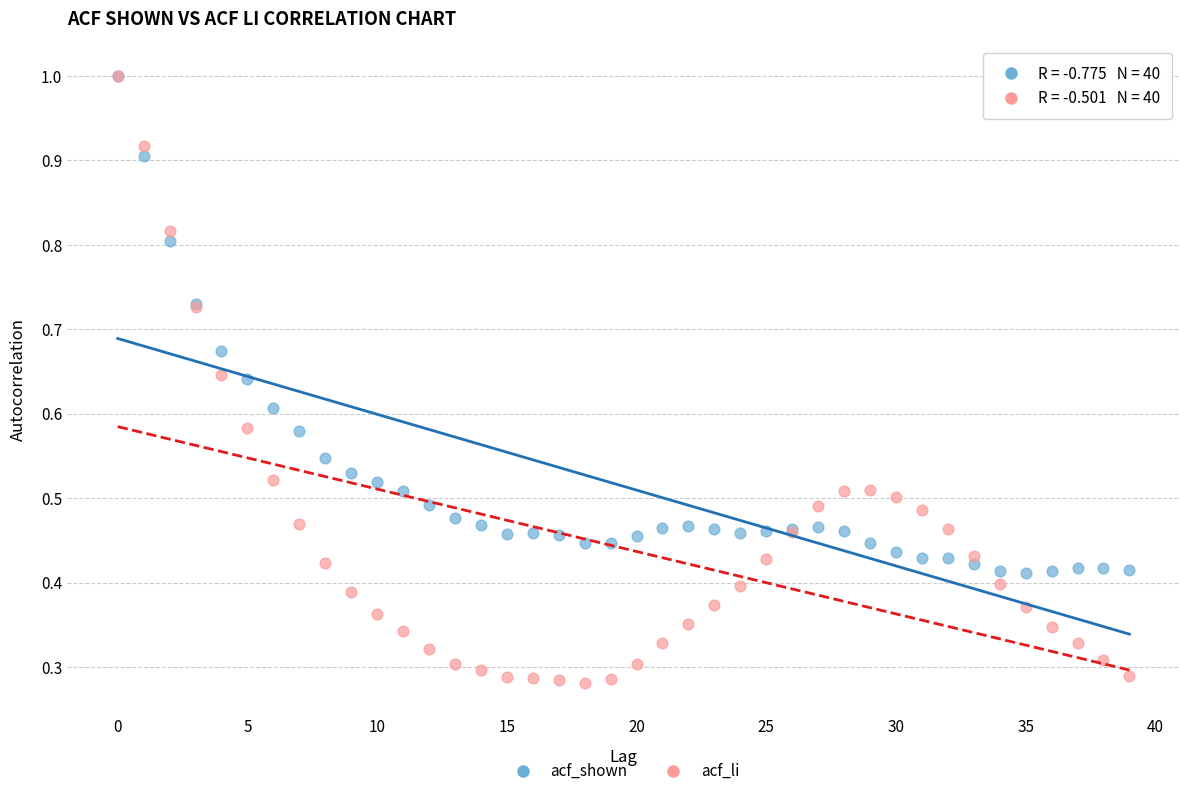

What are all the series names shown in the legend?

acf_shown, acf_li